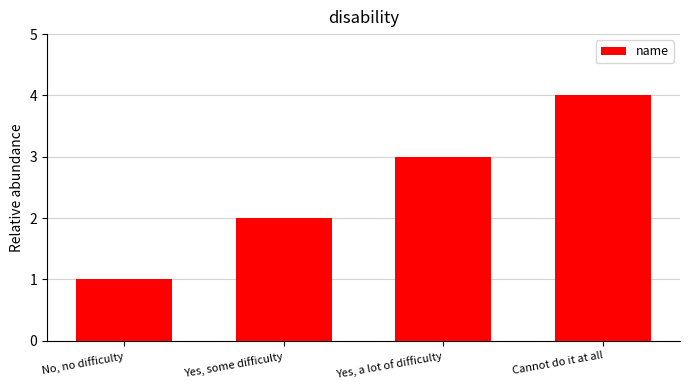

What value does the data have at Yes, a lot of difficulty?

3